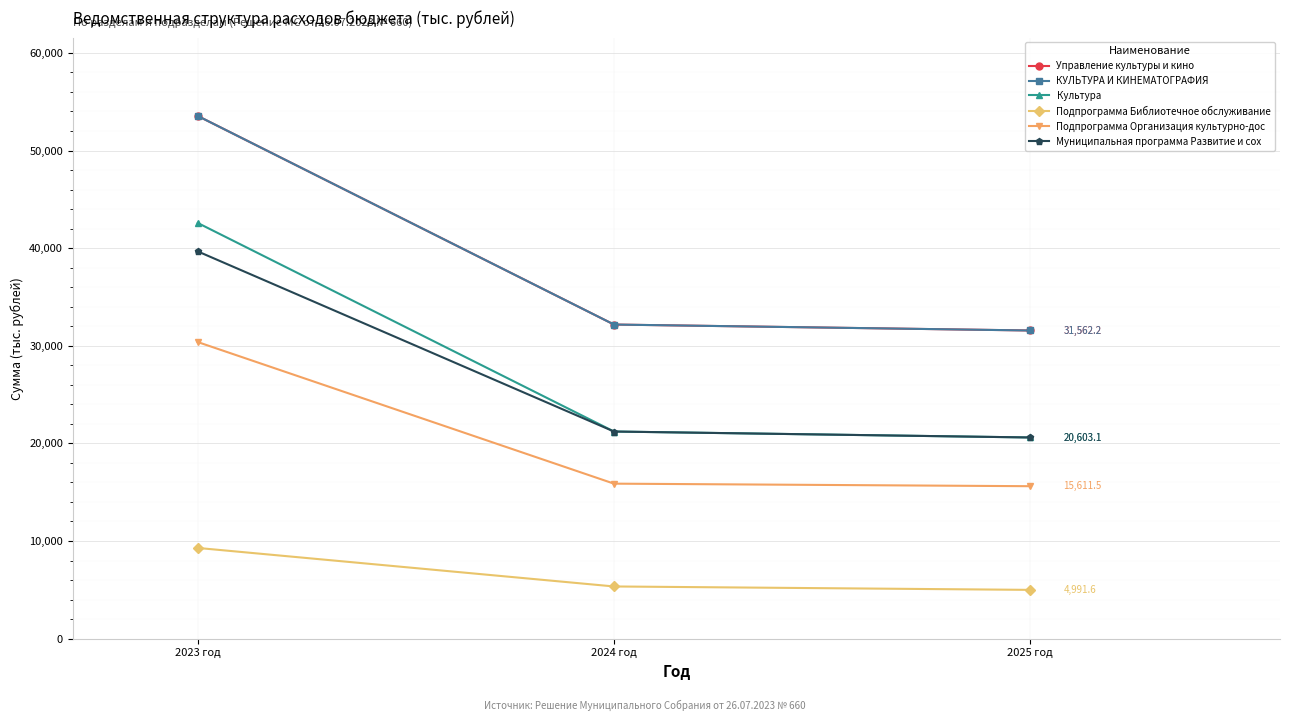

List the labels in order of Муниципальная программа Развитие и сох value, largest first.

2023 год, 2024 год, 2025 год